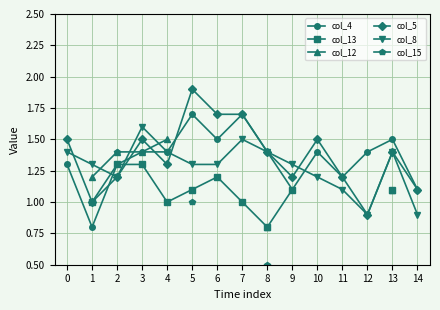

At how many categories does at least one series exceed 1?

15